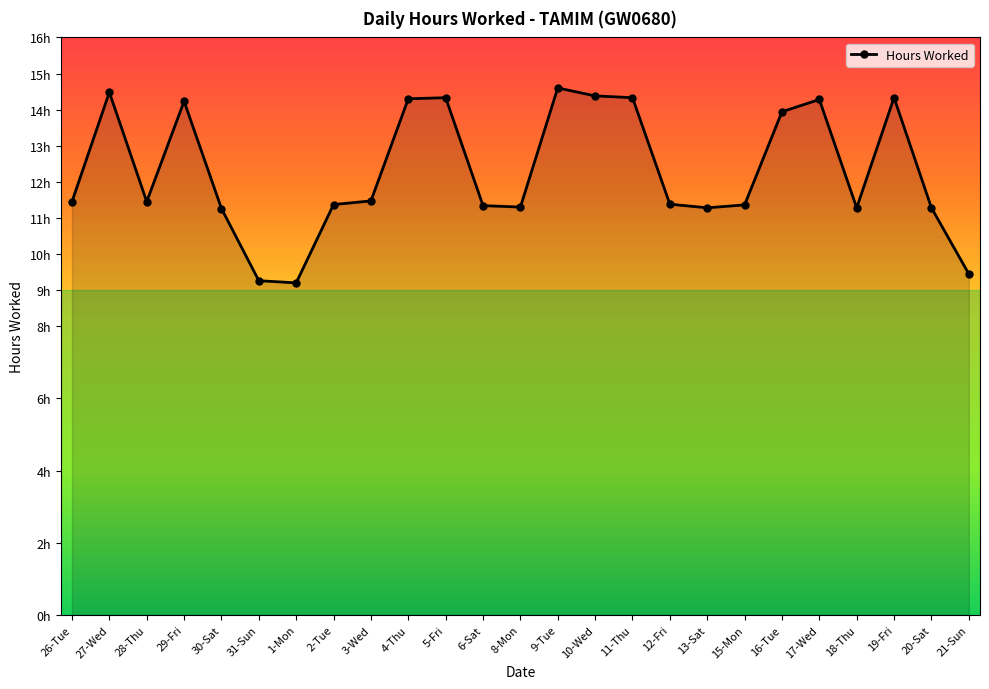

Is this an area chart (filled region under the line)?

Yes